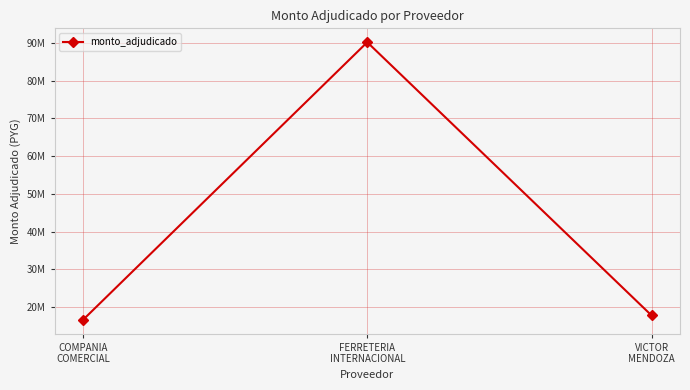

What is the sum of the values at FERRETERIA
INTERNACIONAL and COMPANIA
COMERCIAL?

106782715